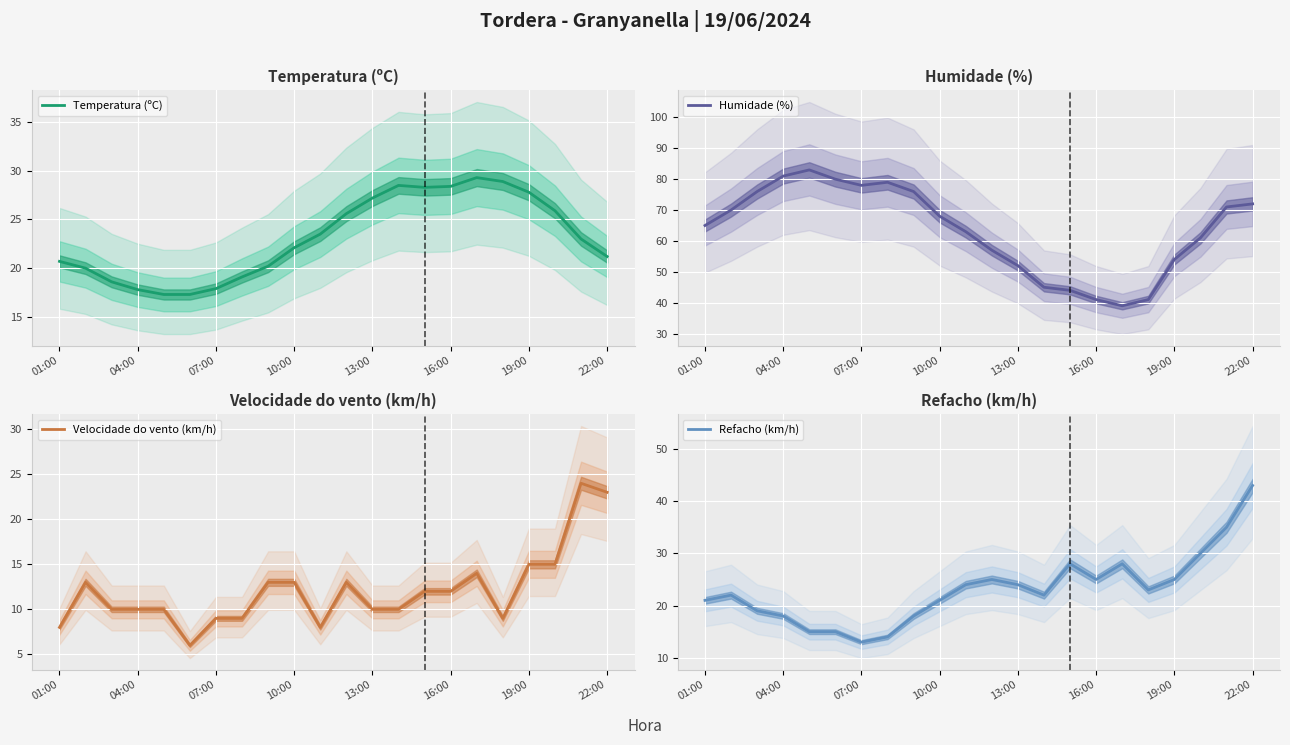

How many categories are shown in the chart?

22